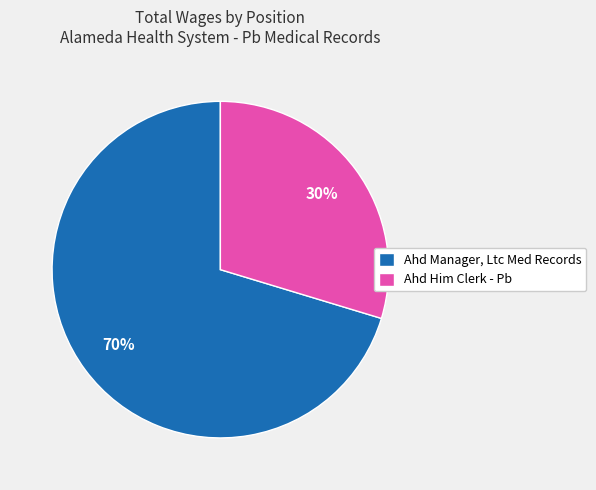

The Ahd Him Clerk - Pb slice represents 30% of the pie. True or false?

True